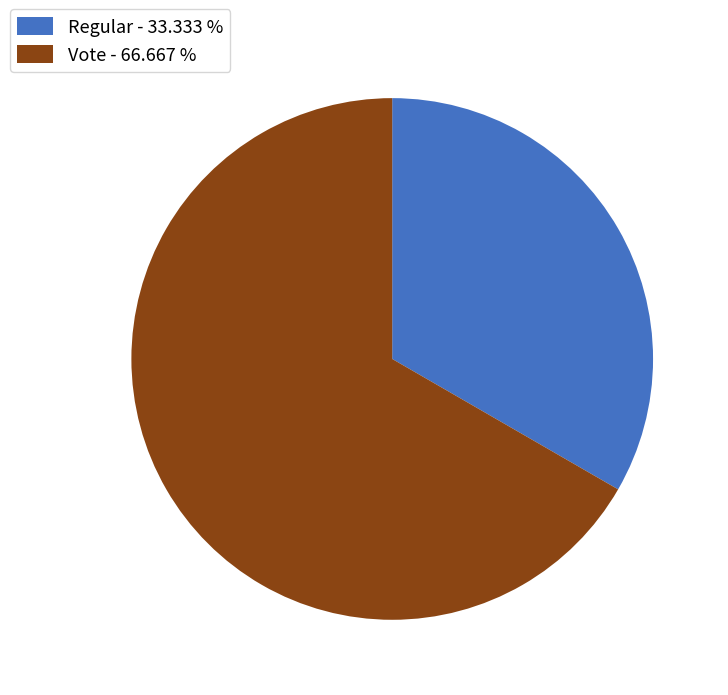

What is the largest slice in the pie chart?

Vote